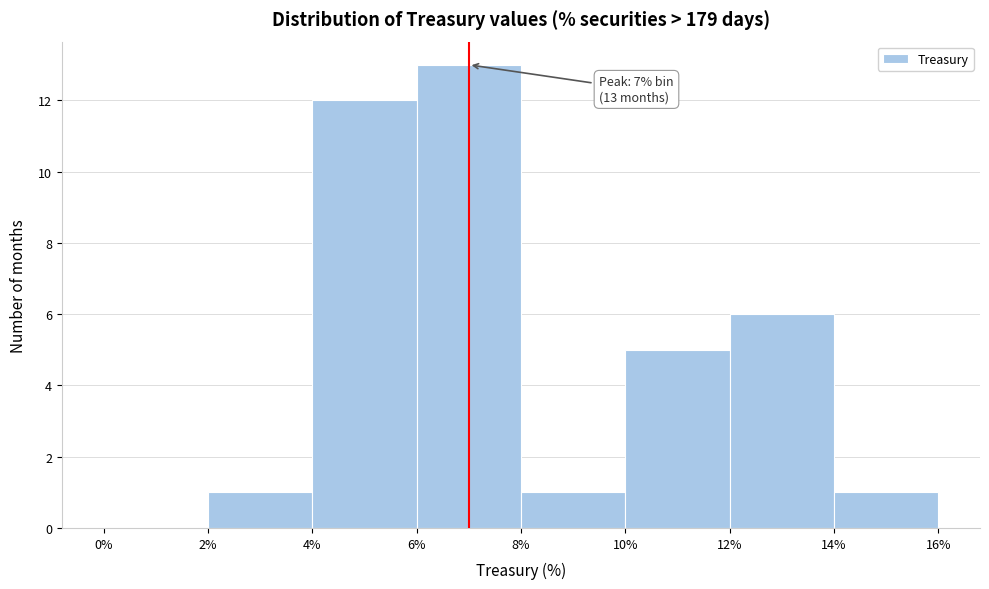

Which range on the x-axis has the tallest bar?

6% to 8%